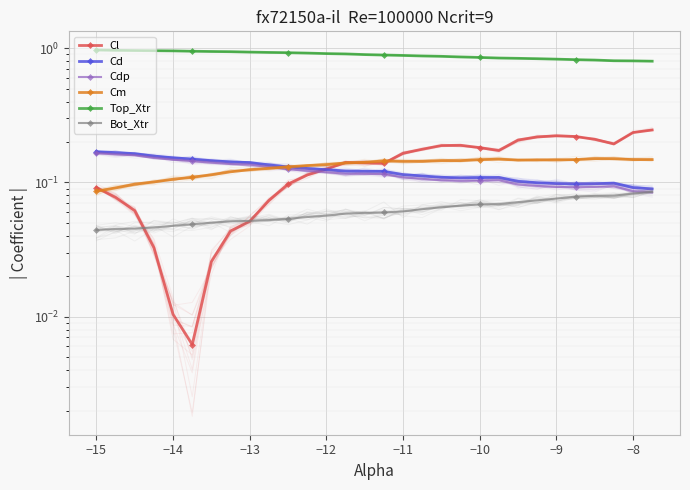

What is the difference between the second highest and second lowest values in the Cdp series?

0.1